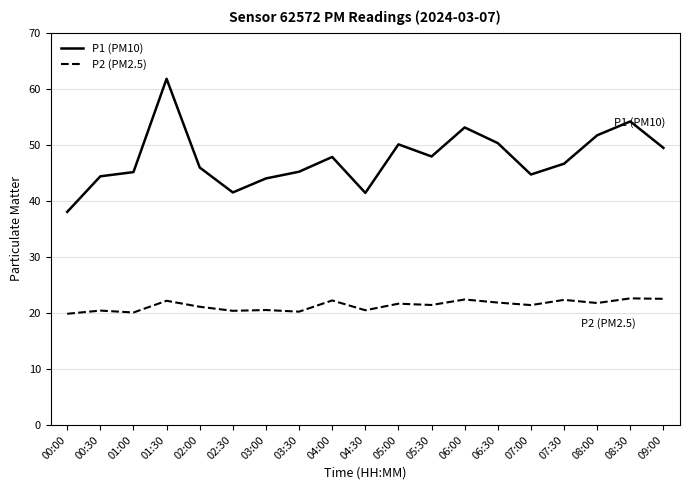

The value of P1 (PM10) at 04:30 is 41.4. True or false?

True